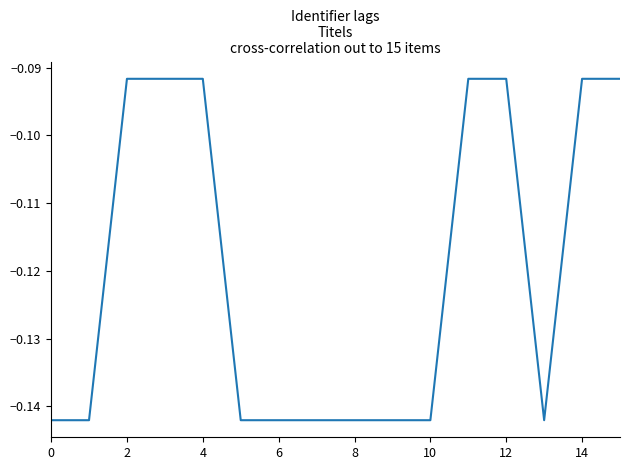

Does the chart have visible grid lines?

No